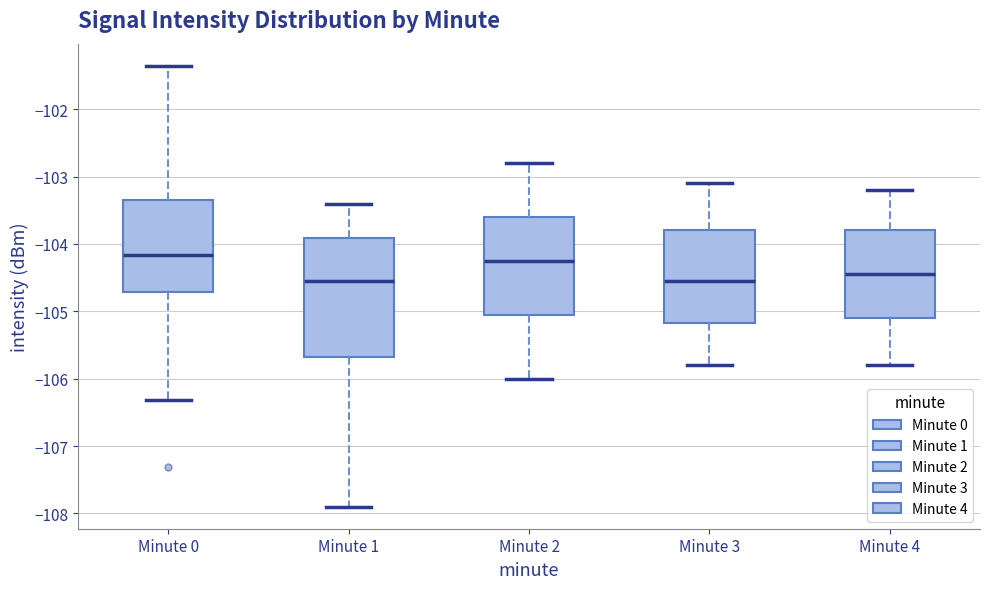

Comparing the boxes themselves (not the whiskers), which one is the tallest?

Minute 1